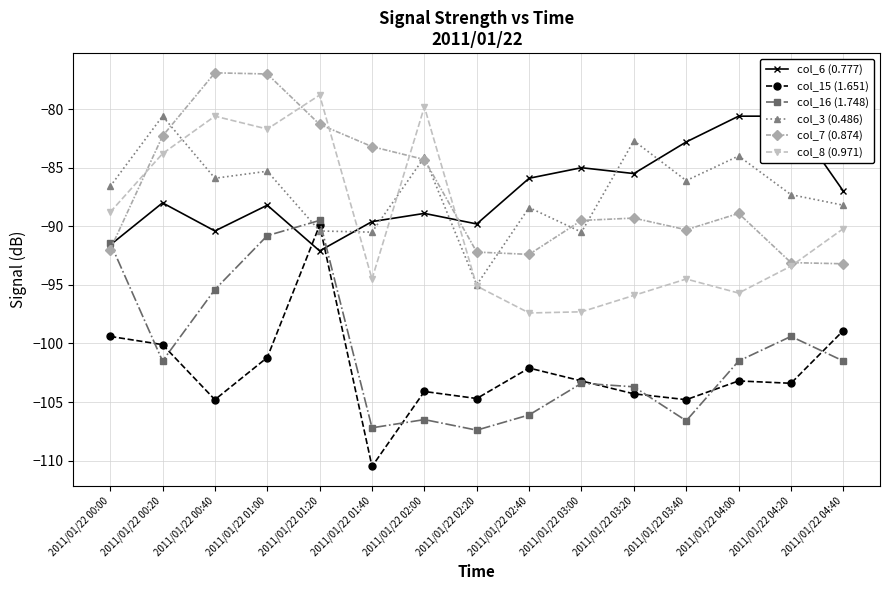

What is the label of the 2nd point from the right?

2011/01/22 04:20